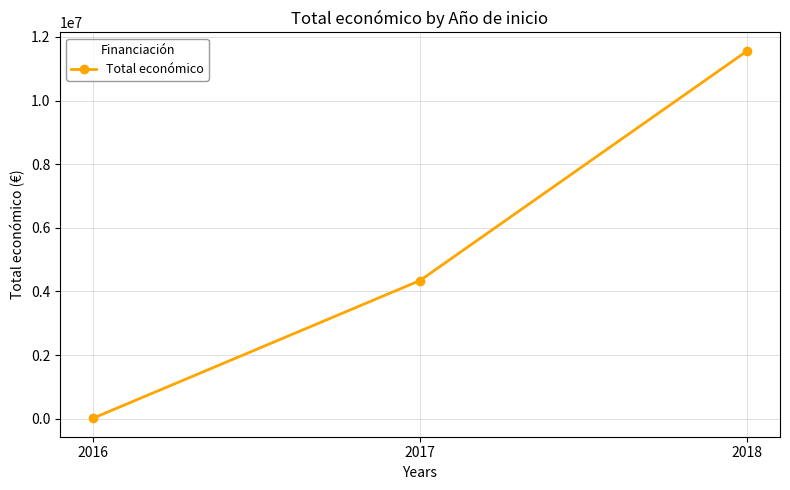

What is the difference between the values at 2018 and 2016?

11554932